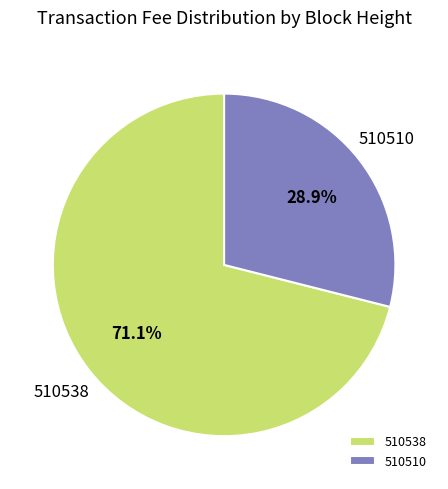

To the nearest percent, what is the difference between the 510510 and 510538 slice percentages?

42%